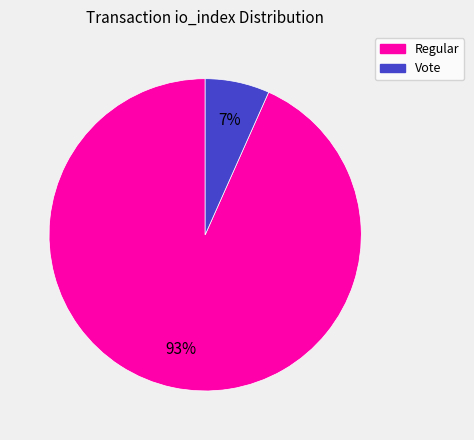

To the nearest percent, what is the average slice percentage?

50%